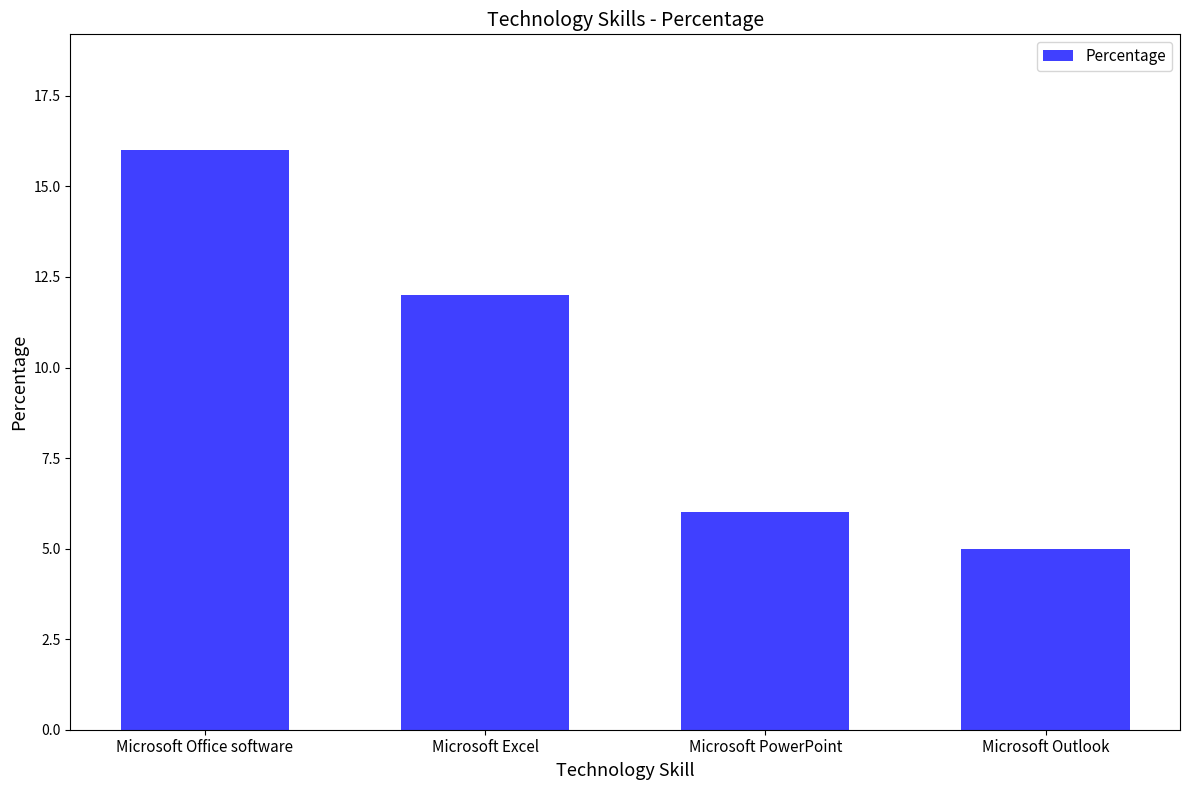

What is the difference between the values at Microsoft PowerPoint and Microsoft Office software?

10